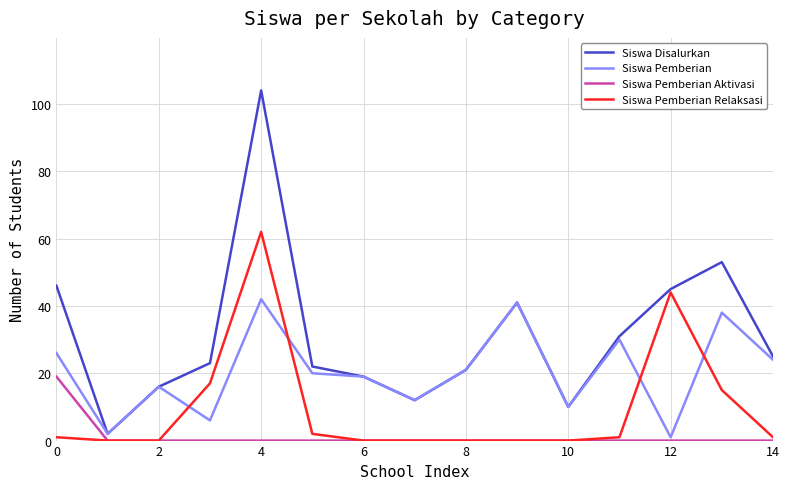

Count the number of data series in this chart.

4